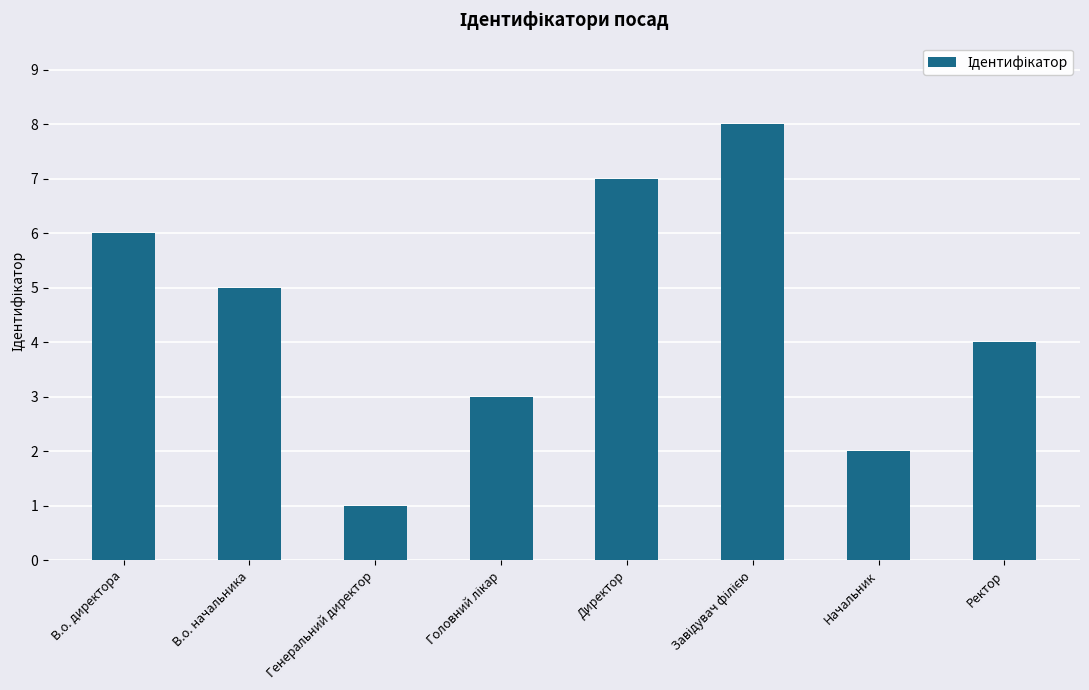

What is the difference between the second highest and minimum values?

6